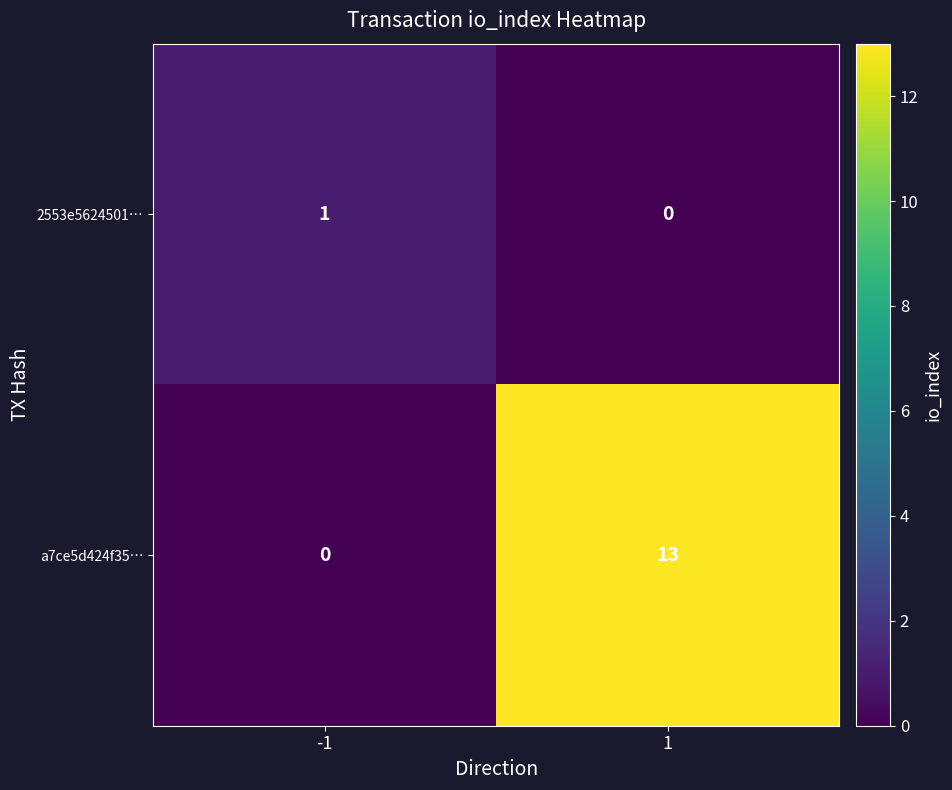

Reading left to right, list all the values displayed in this chart.

2553e5624501…: -1=1	1=0
a7ce5d424f35…: -1=0	1=13